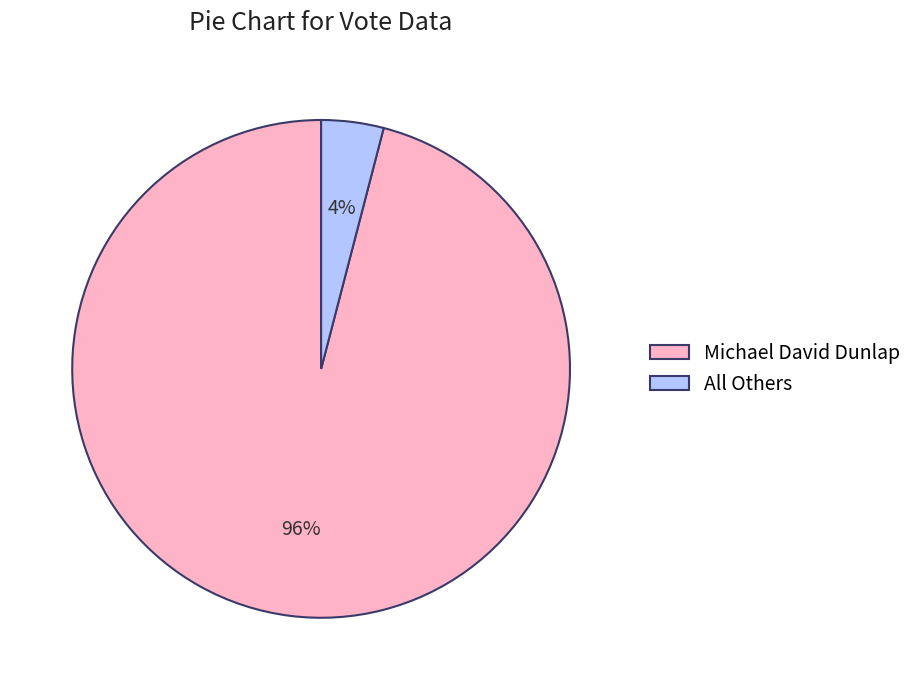

Do All Others and Michael David Dunlap together represent more than half of the pie?

Yes